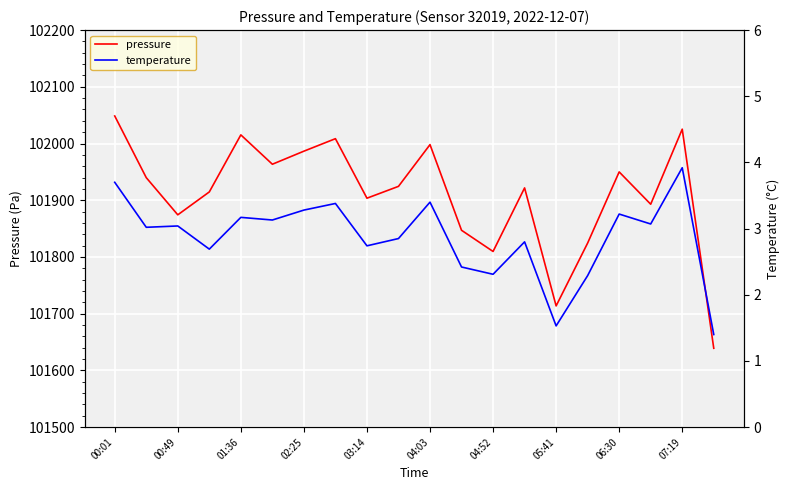

Is it true that pressure equals 101874.3 at 00:49?

True